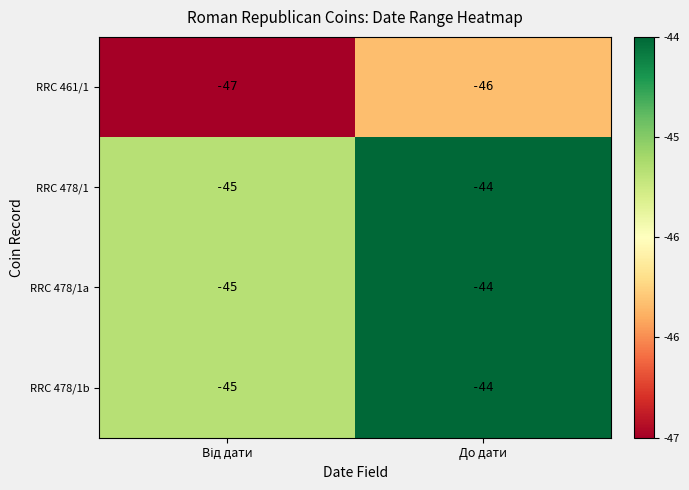

At which category is the sum across all series the highest?

До дати